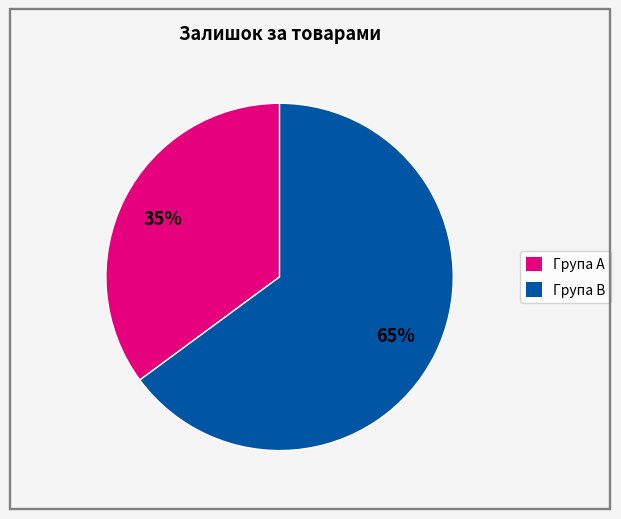

True or false: Група B accounts for 65% of the total.

True